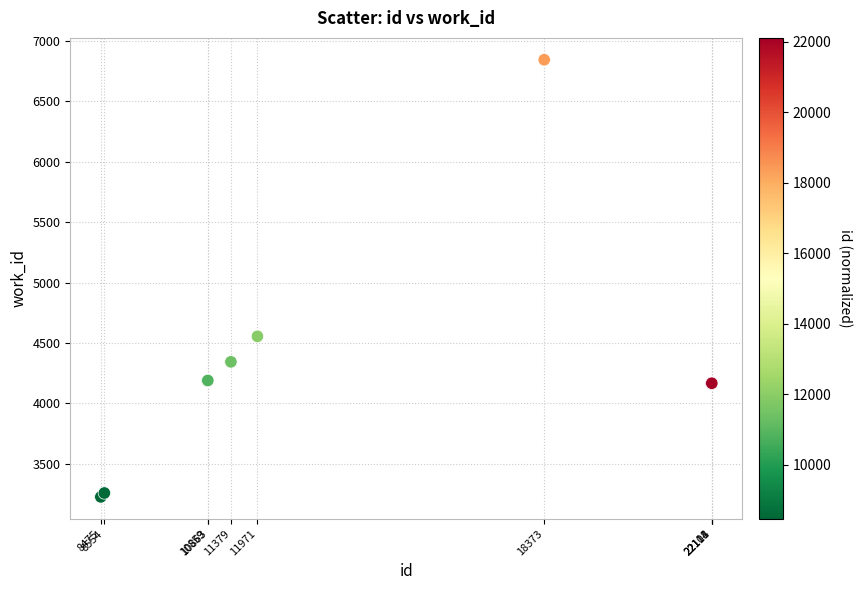

What Y value in the scatter plot is closest to 5035?

4555